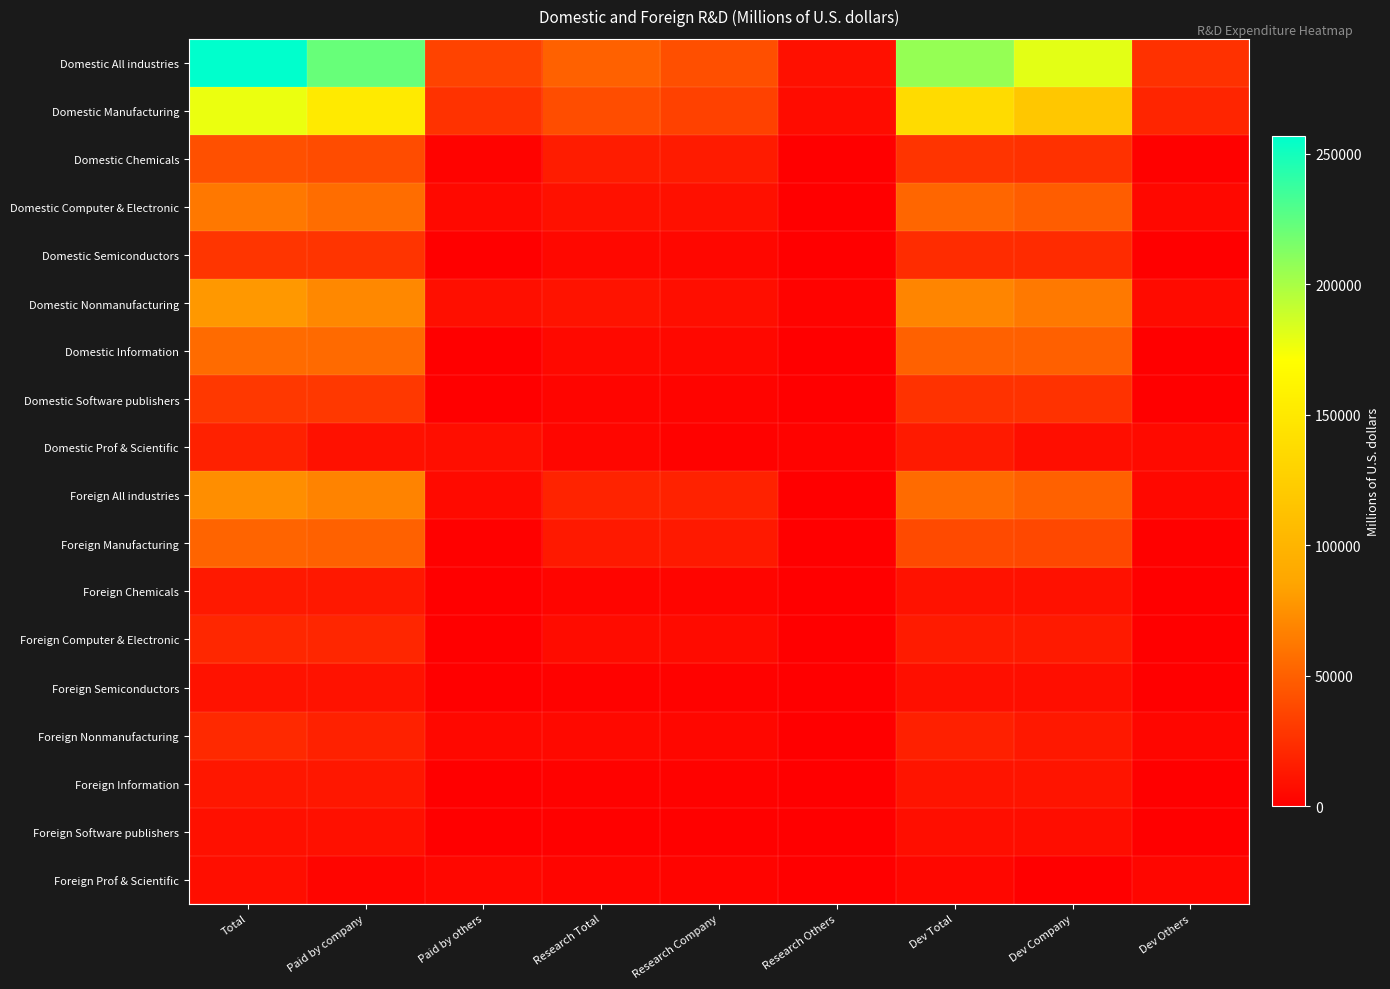

Reading right to left, list all the values displayed in this chart.

Domestic All industries: Dev Others=26048	Dev Company=180163	Dev Total=206211	Research Others=8929	Research Company=41587	Research Total=50516	Paid by others=34977	Paid by company=221750	Total=256727
Domestic Manufacturing: Dev Others=19780	Dev Company=117394	Dev Total=137175	Research Others=6710	Research Company=33723	Research Total=40432	Paid by others=26490	Paid by company=151117	Total=177607
Domestic Chemicals: Dev Others=1381	Dev Company=25796	Dev Total=27177	Research Others=749	Research Company=14127	Research Total=14876	Paid by others=2130	Paid by company=39922	Total=42052
Domestic Computer & Electronic: Dev Others=4692	Dev Company=48408	Dev Total=53100	Research Others=669	Research Company=8532	Research Total=9201	Paid by others=5360	Paid by company=56940	Total=62300
Domestic Semiconductors: Dev Others=883	Dev Company=22637	Dev Total=23520	Research Others=9	Research Company=4504	Research Total=4513	Paid by others=892	Paid by company=27141	Total=28033
Domestic Nonmanufacturing: Dev Others=6268	Dev Company=62769	Dev Total=69037	Research Others=2219	Research Company=7865	Research Total=10084	Paid by others=8487	Paid by company=70633	Total=79120
Domestic Information: Dev Others=164	Dev Company=50007	Dev Total=50171	Research Others=119	Research Company=4908	Research Total=5027	Paid by others=284	Paid by company=54915	Total=55198
Domestic Software publishers: Dev Others=145	Dev Company=26239	Dev Total=26383	Research Others=87	Research Company=2944	Research Total=3031	Paid by others=232	Paid by company=29182	Total=29414
Domestic Prof & Scientific: Dev Others=5876	Dev Company=7740	Dev Total=13616	Research Others=2026	Research Company=1658	Research Total=3684	Paid by others=7902	Paid by company=9398	Total=17300
Foreign All industries: Dev Others=4925	Dev Company=50270	Dev Total=55195	Research Others=944	Research Company=17552	Research Total=18496	Paid by others=5868	Paid by company=67822	Total=73691
Foreign Manufacturing: Dev Others=1060	Dev Company=37559	Dev Total=38620	Research Others=243	Research Company=13056	Research Total=13300	Paid by others=1304	Paid by company=50616	Total=51919
Foreign Chemicals: Dev Others=159	Dev Company=9488	Dev Total=9648	Research Others=67	Research Company=3431	Research Total=3498	Paid by others=227	Paid by company=12919	Total=13146
Foreign Computer & Electronic: Dev Others=252	Dev Company=13882	Dev Total=14134	Research Others=60	Research Company=6480	Research Total=6540	Paid by others=312	Paid by company=20362	Total=20674
Foreign Semiconductors: Dev Others=73	Dev Company=8011	Dev Total=8084	Research Others=5	Research Company=1807	Research Total=1813	Paid by others=78	Paid by company=9818	Total=9896
Foreign Nonmanufacturing: Dev Others=3864	Dev Company=12711	Dev Total=16575	Research Others=700	Research Company=4496	Research Total=5196	Paid by others=4565	Paid by company=17207	Total=21771
Foreign Information: Dev Others=13	Dev Company=10781	Dev Total=10794	Research Others=2	Research Company=1726	Research Total=1728	Paid by others=15	Paid by company=12507	Total=12523
Foreign Software publishers: Dev Others=9	Dev Company=7513	Dev Total=7522	Research Others=0	Research Company=1310	Research Total=1310	Paid by others=9	Paid by company=8823	Total=8832
Foreign Prof & Scientific: Dev Others=3813	Dev Company=560	Dev Total=4373	Research Others=698	Research Company=2580	Research Total=3278	Paid by others=4511	Paid by company=3139	Total=7650